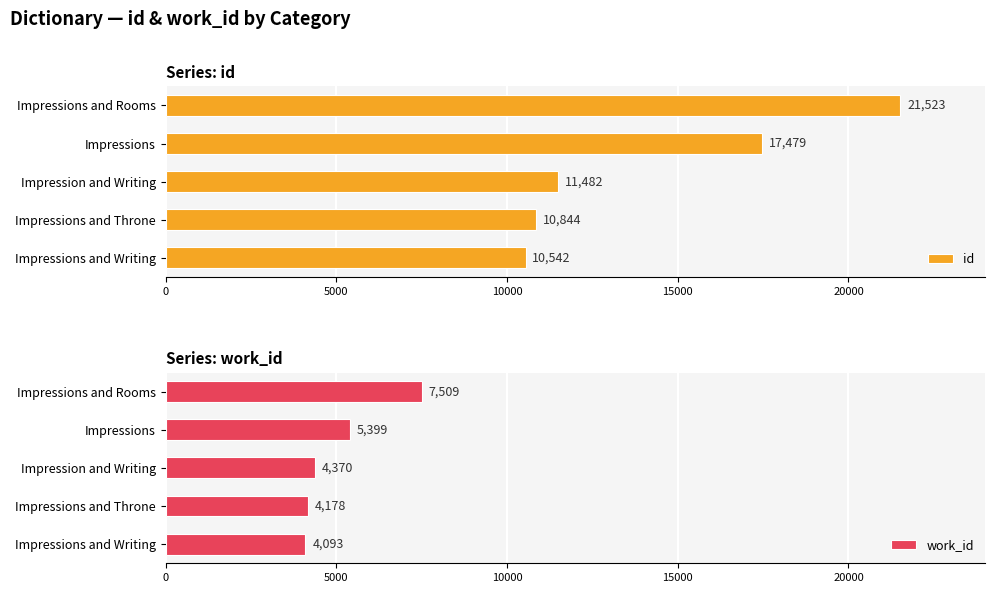

At which category is the sum across all series the highest?

20000